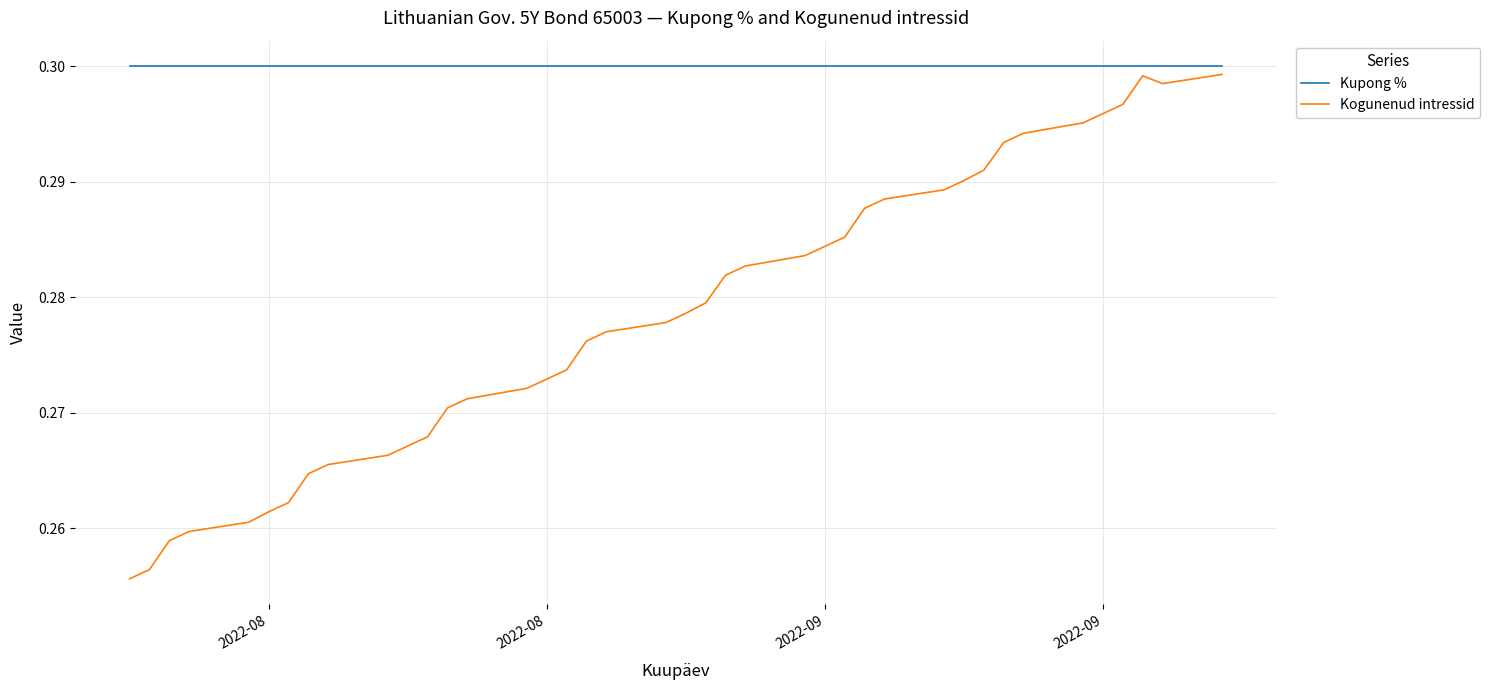

Count the number of categories in the chart.

40